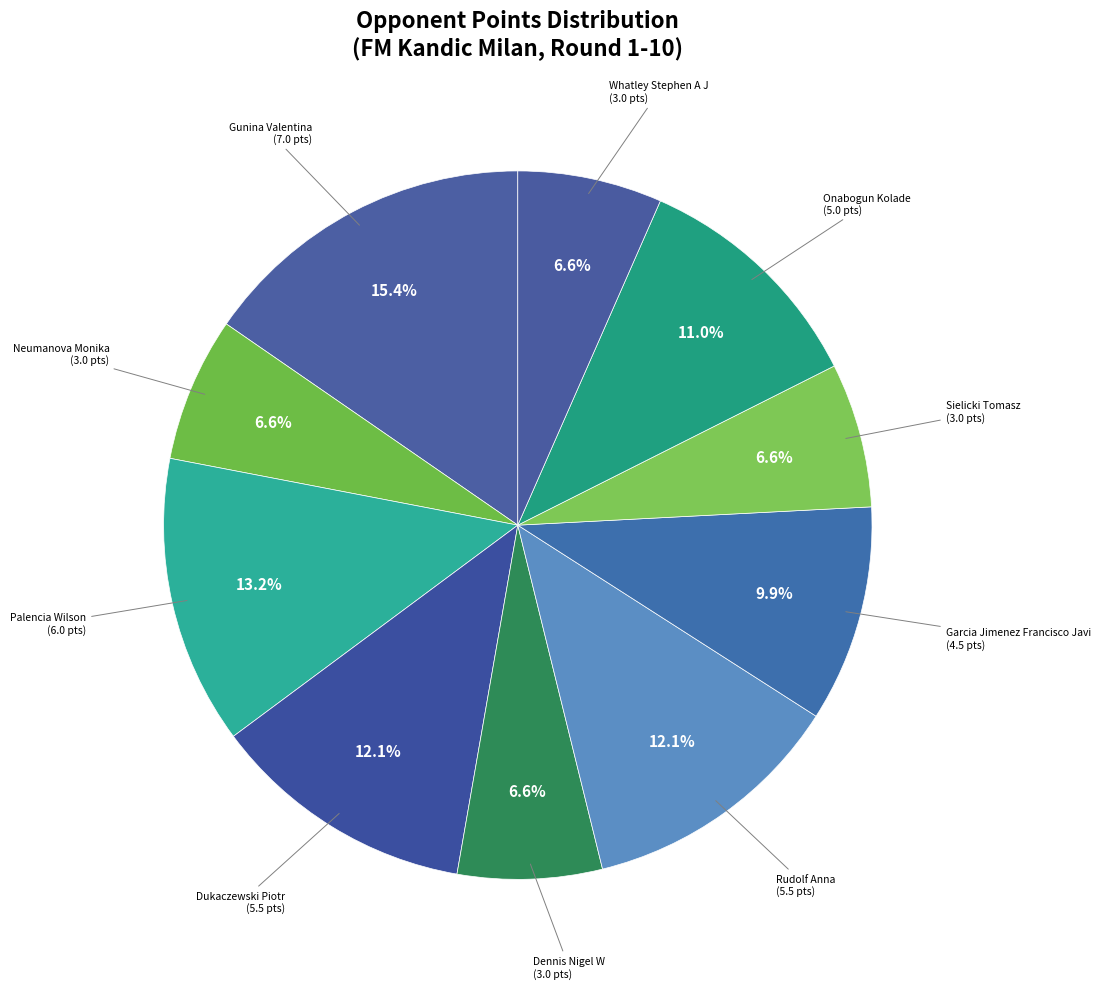

Which category has the biggest portion of the pie?

Gunina Valentina